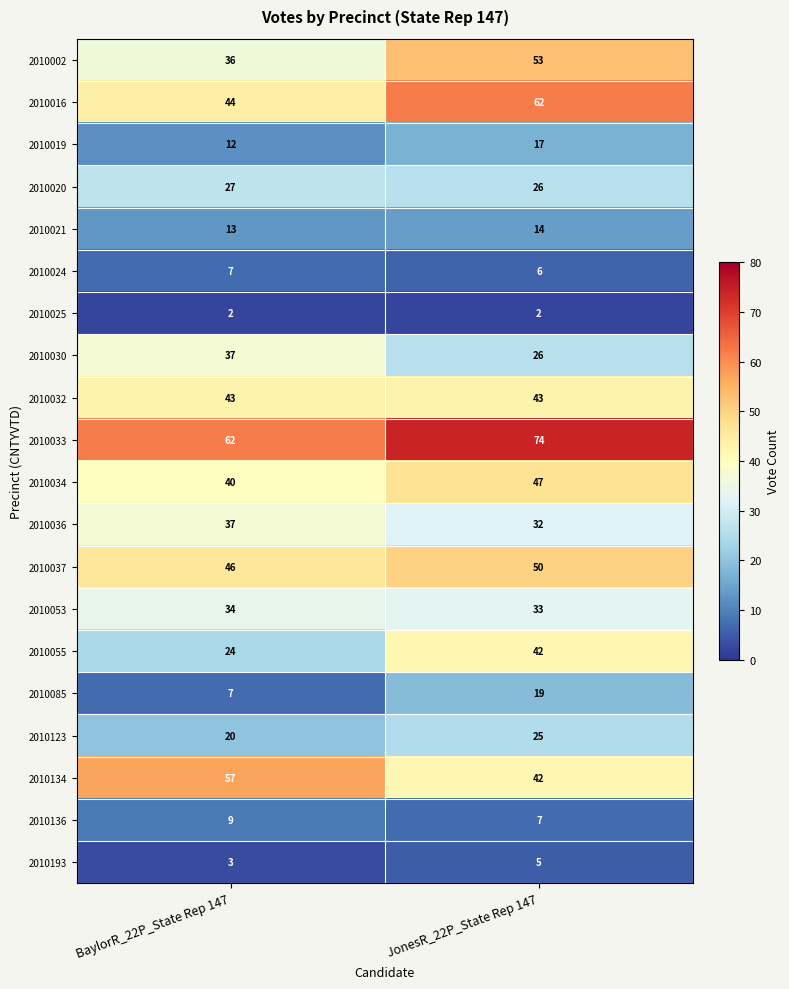

Which series has the largest total across all categories?

2010033